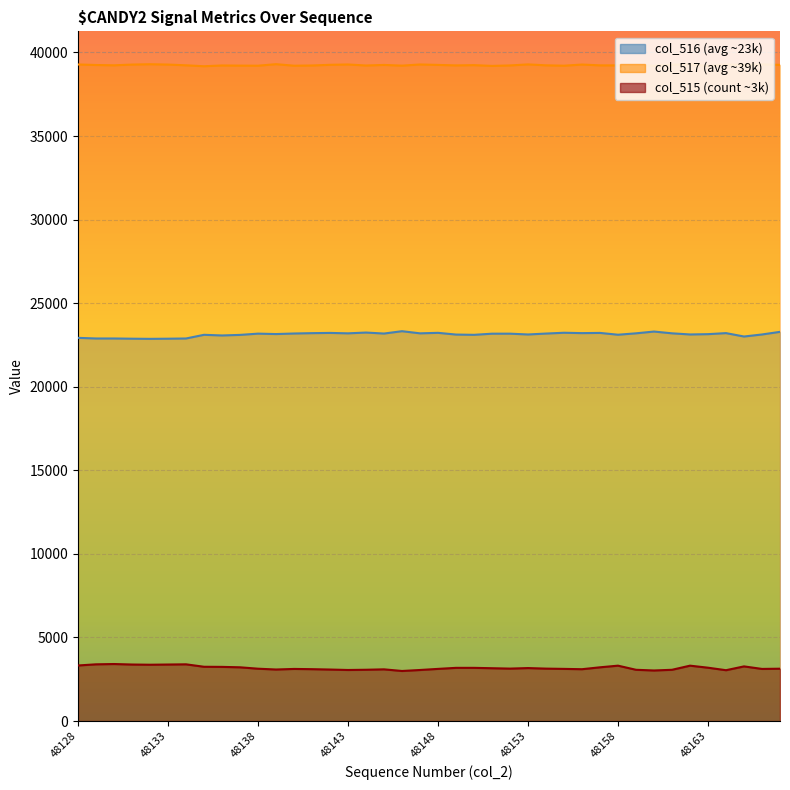

At which category does col_515 reach its first local peak?

48130